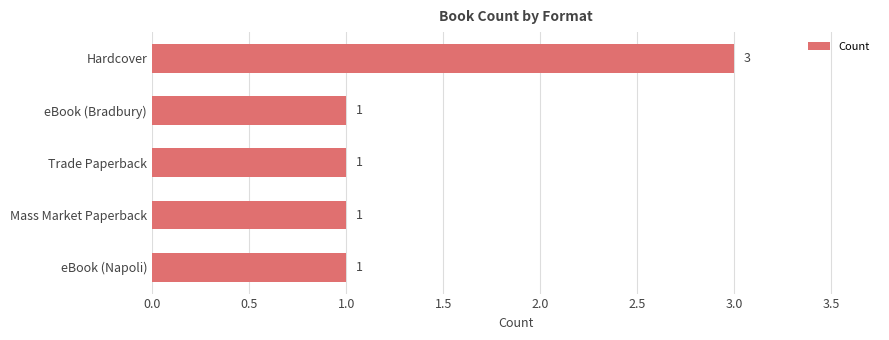

Is it true that the value at eBook (Napoli) is 1?

True